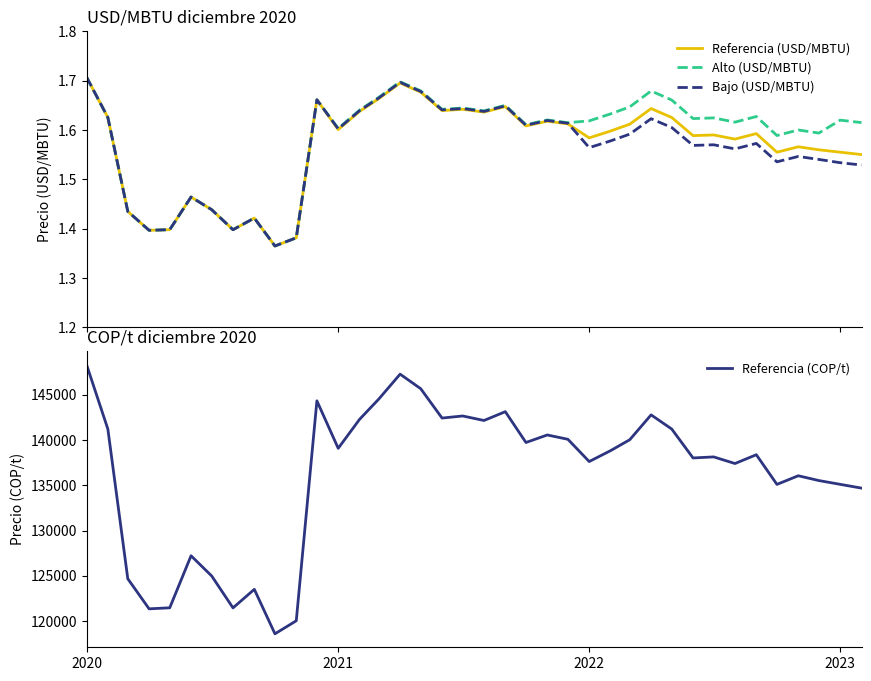

How many lines are shown in the chart?

4